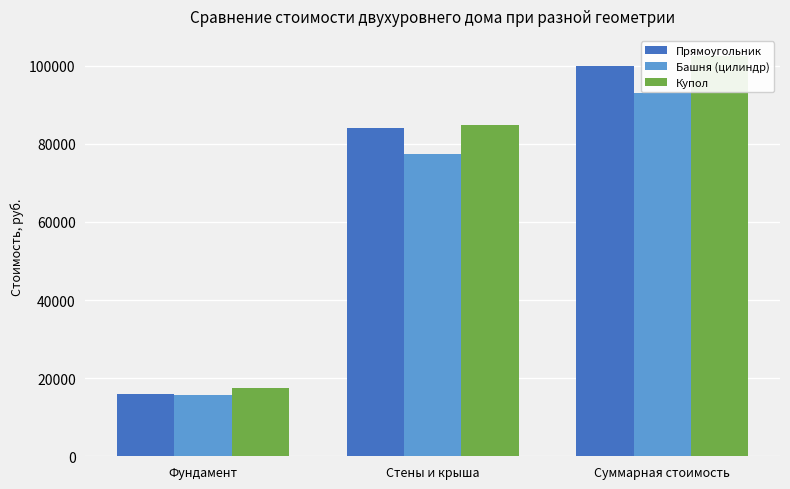

Rank the series by their average value, from lowest to highest.

Башня (цилиндр), Прямоугольник, Купол